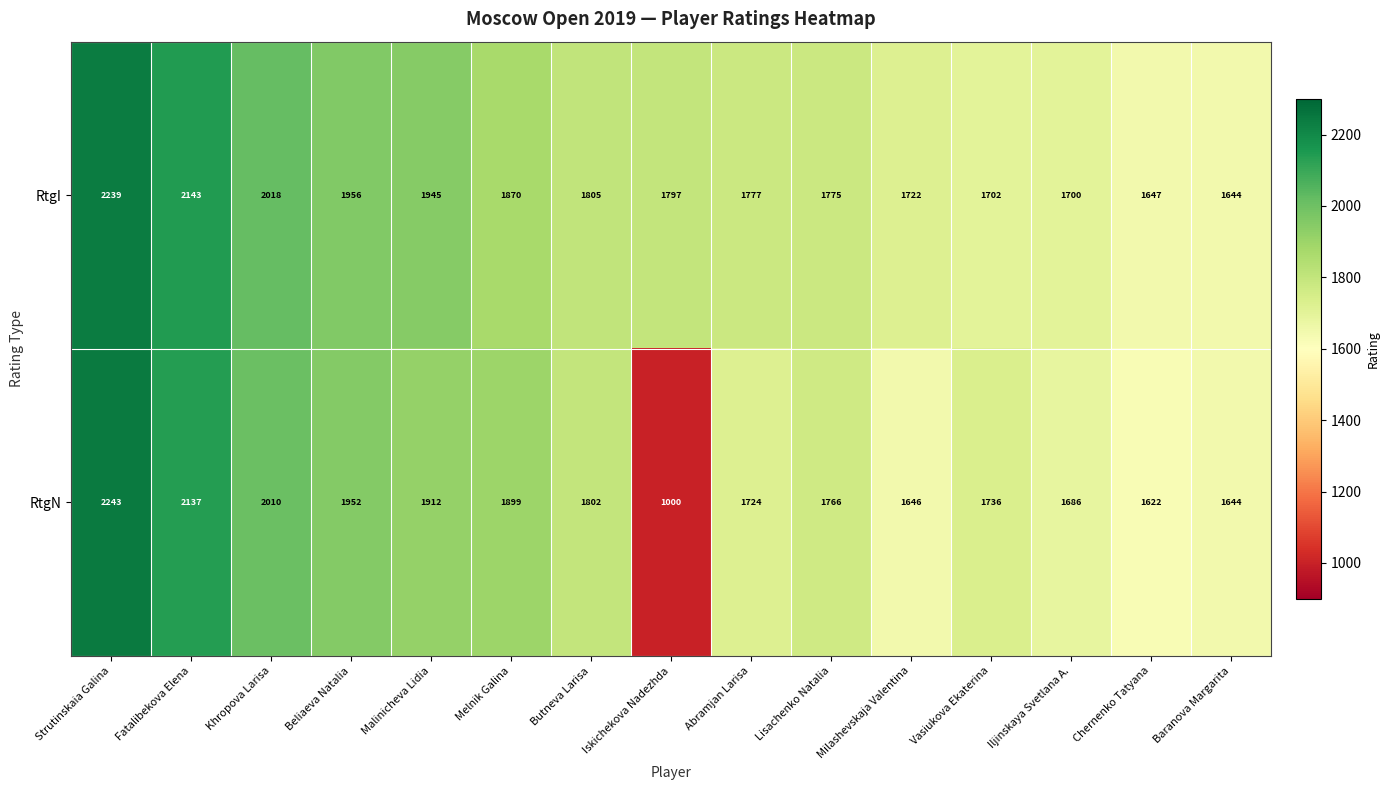

At Beliaeva Natalia, list the series in order from smallest to largest.

RtgN, RtgI